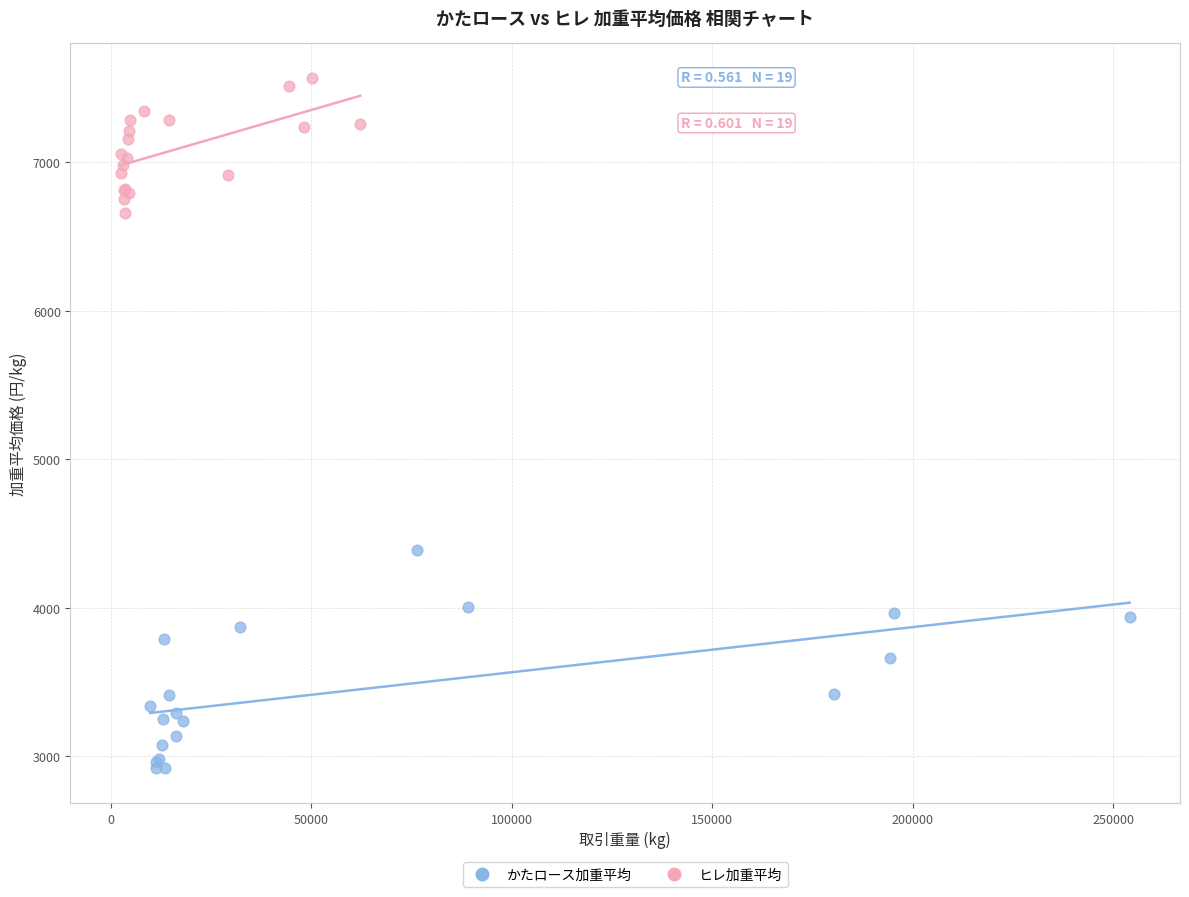

Which series reaches the minimum Y coordinate?

かたロース加重平均